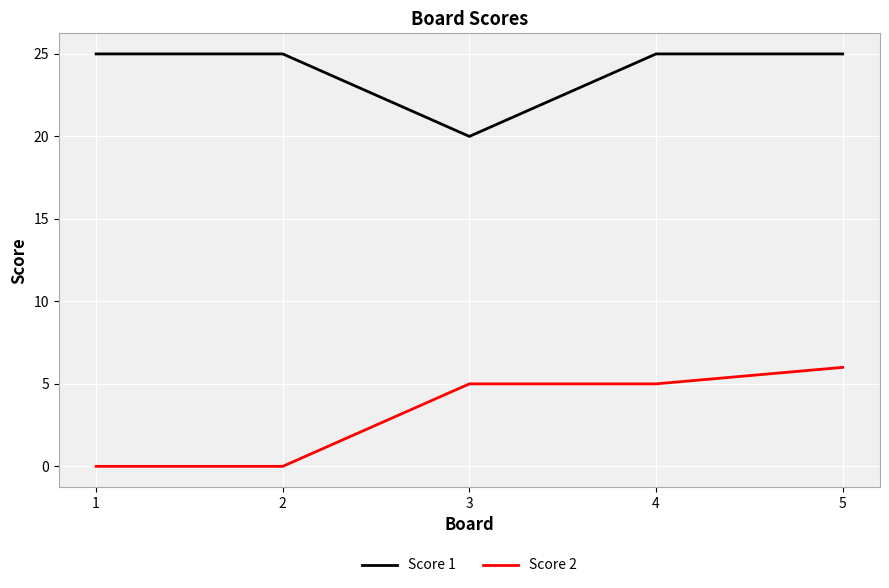

What is the difference between the Score 1 values at 3 and 5?

5